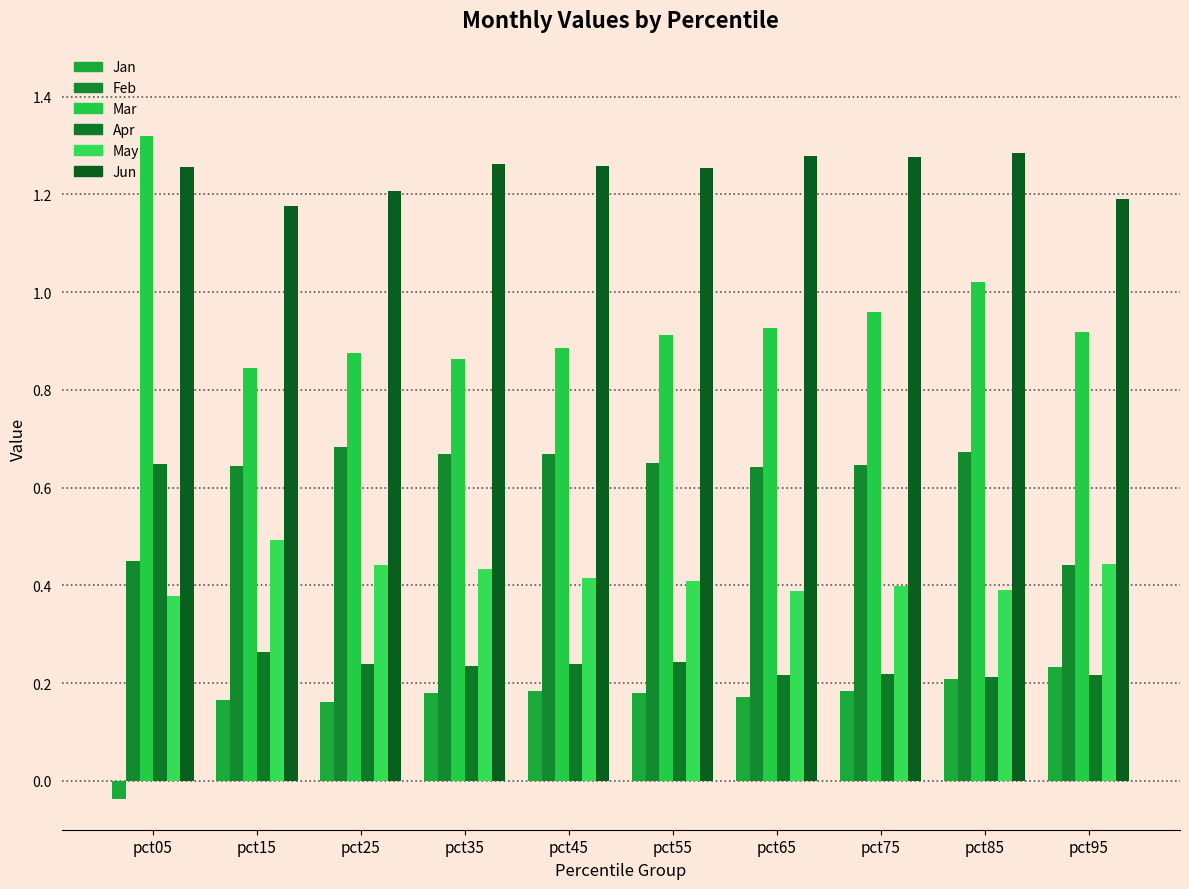

What is the total value across all series at pct15?

3.6